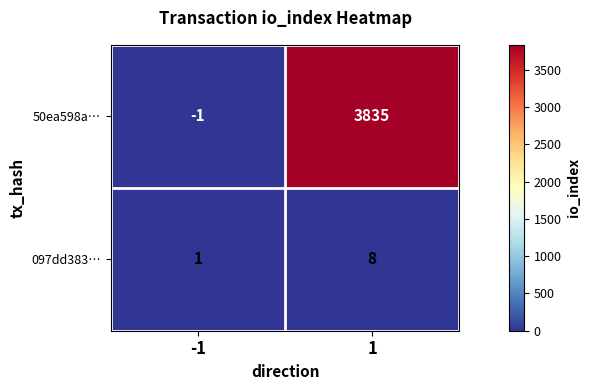

Count the number of data series in this chart.

2